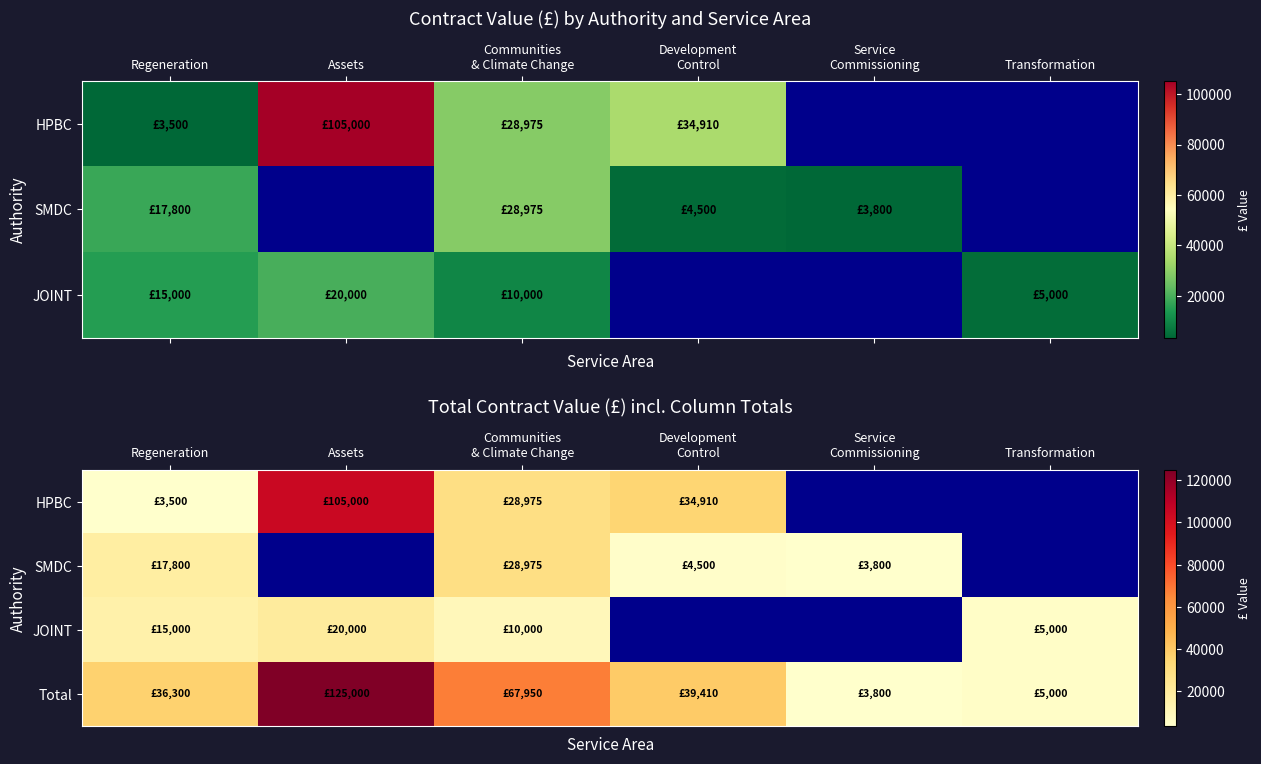

Rank the series by their maximum value, from lowest to highest.

JOINT, SMDC, HPBC, Total